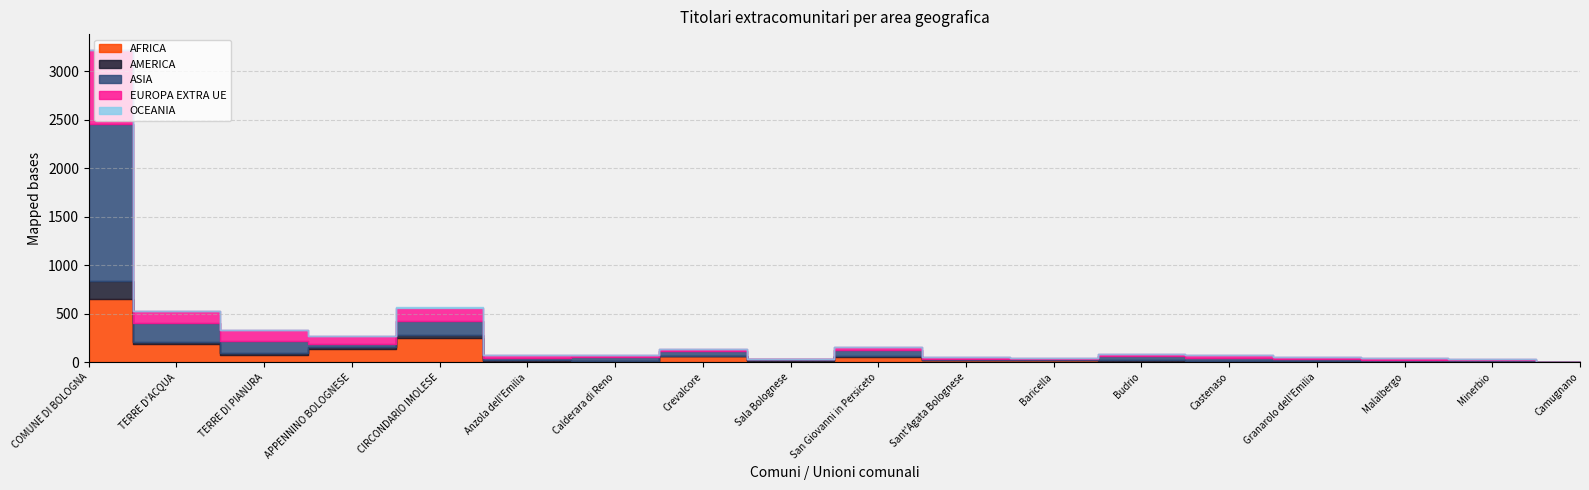

How many lines are shown in the chart?

5